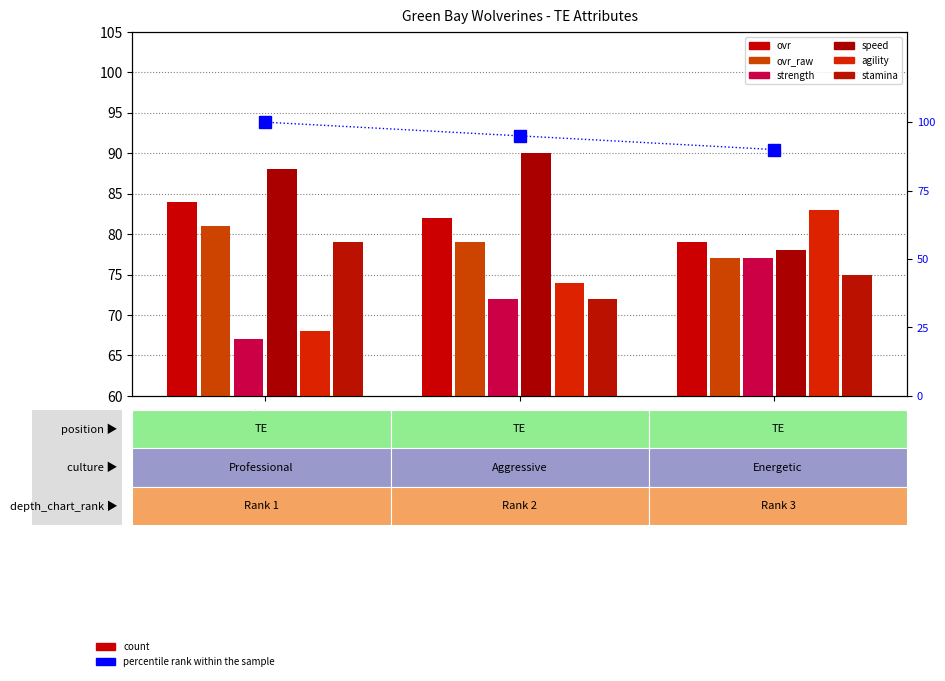

At which label is agility closest to 75?

Luke